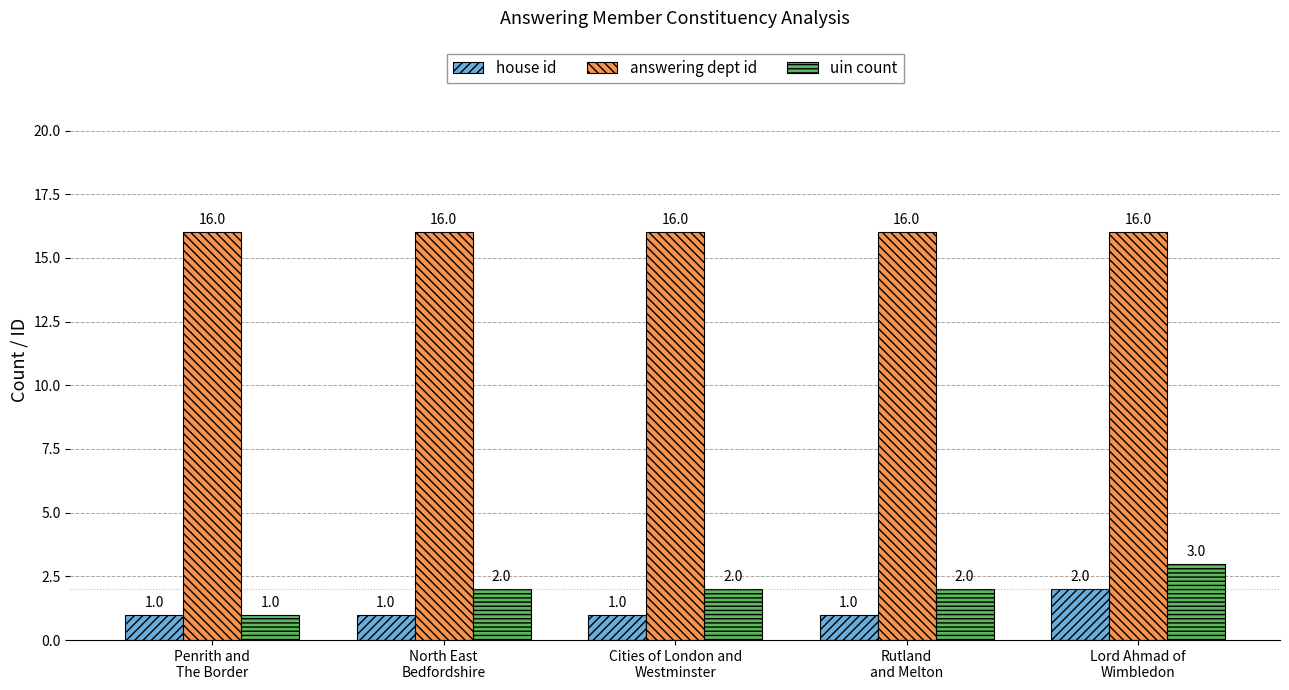

What is the difference between the highest and lowest values at Penrith and
The Border?

15